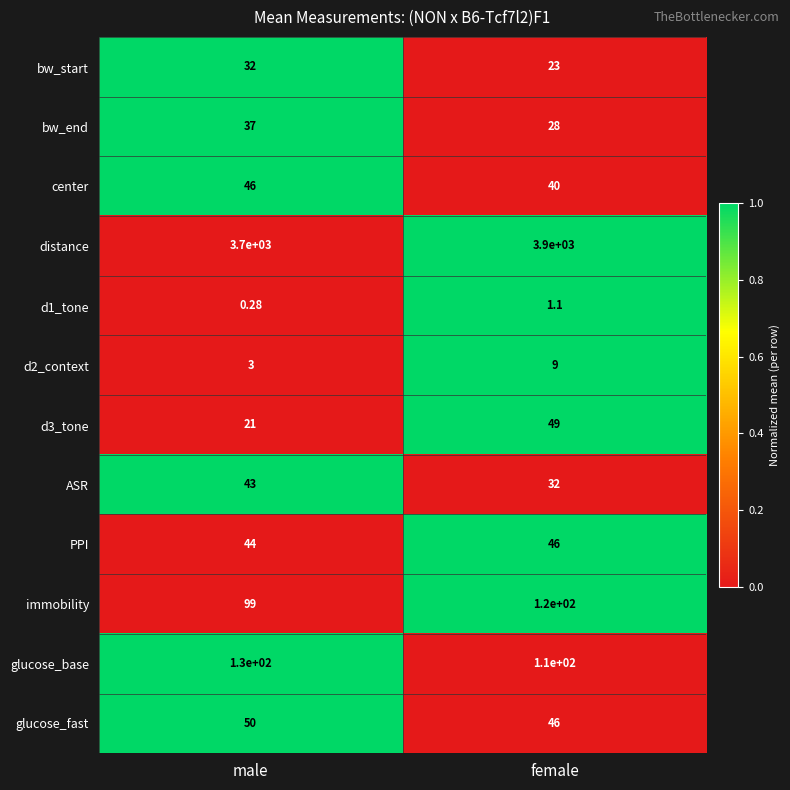

At which label is bw_start closest to 27?

female